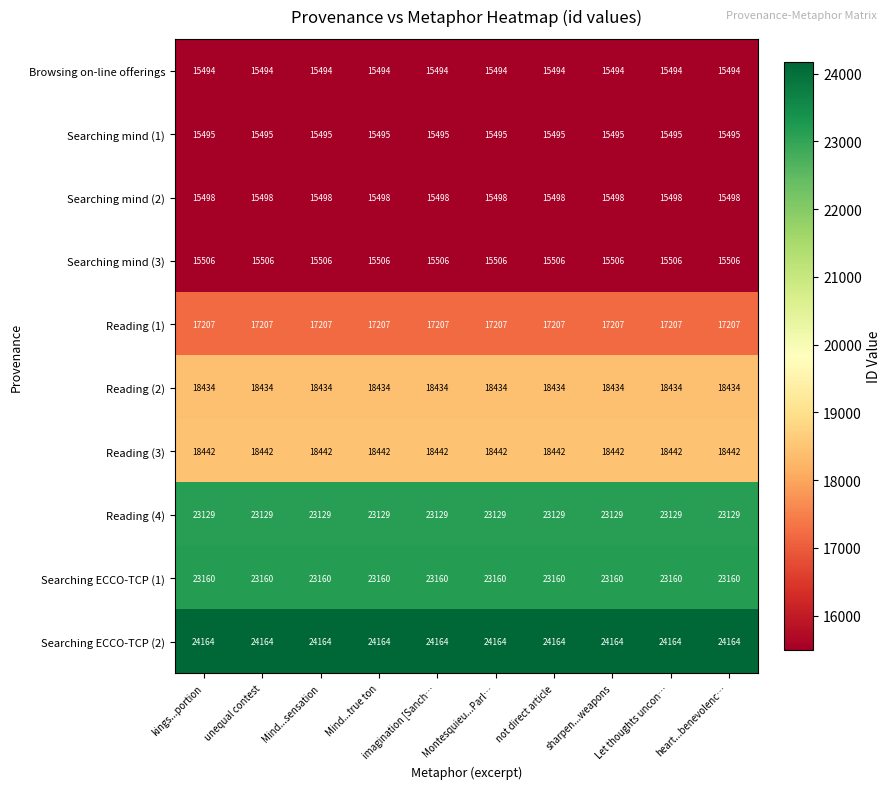

Which series has the largest total across all categories?

Searching ECCO-TCP (2)